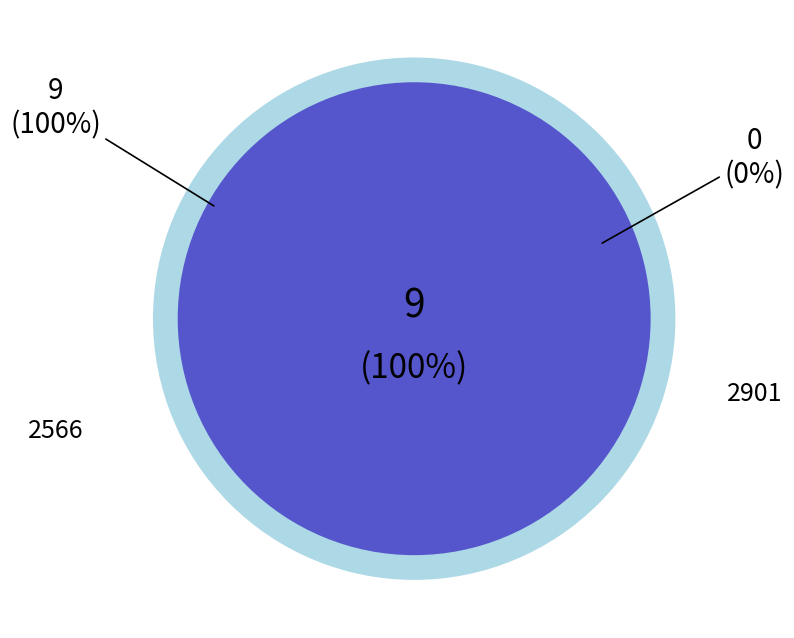

The 2566 slice represents 86% of the pie. True or false?

False